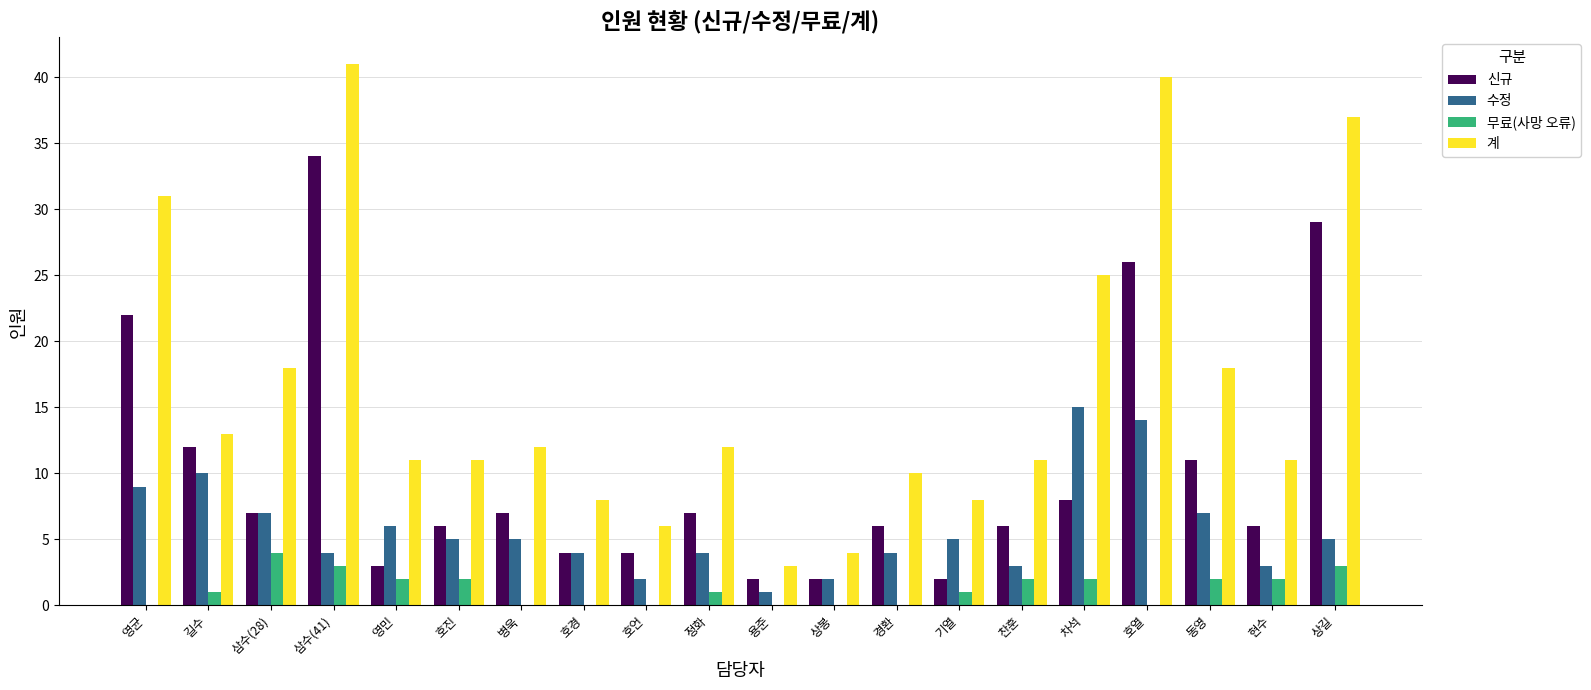

Which series has the largest range (max minus min)?

계